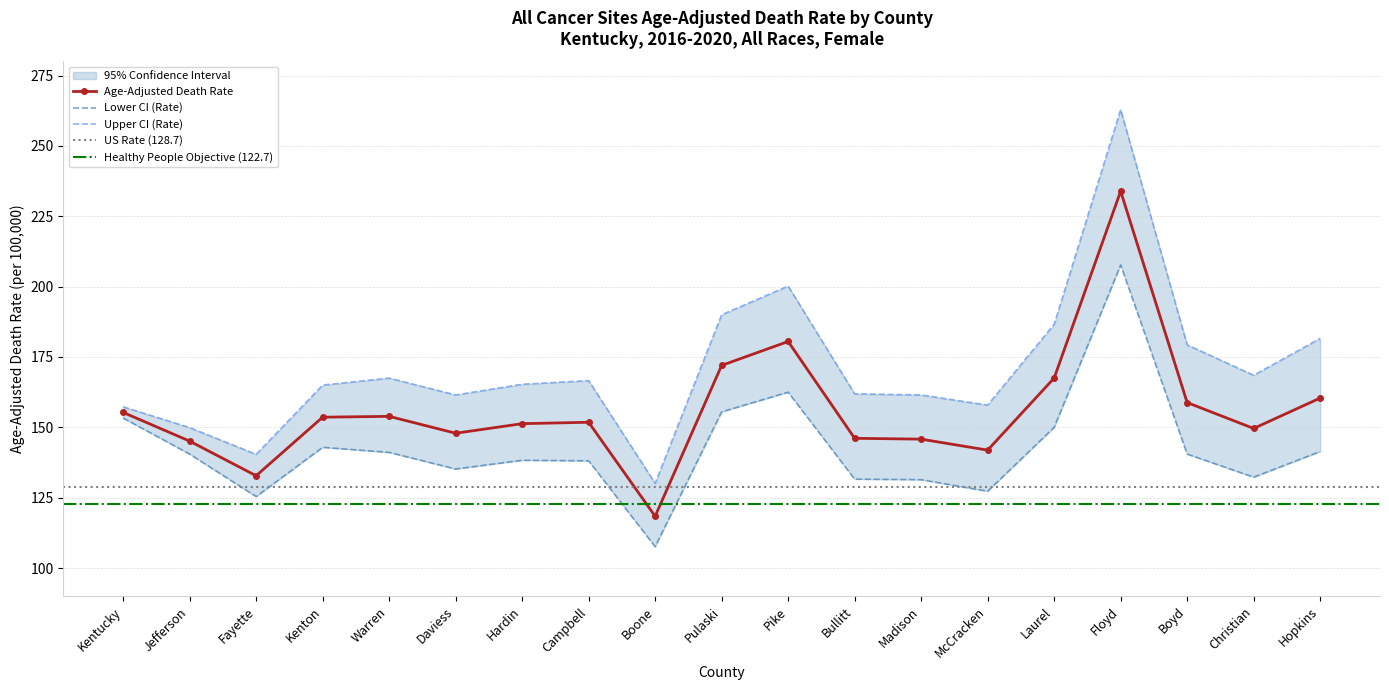

What is the total value across all series at Fayette?

398.6